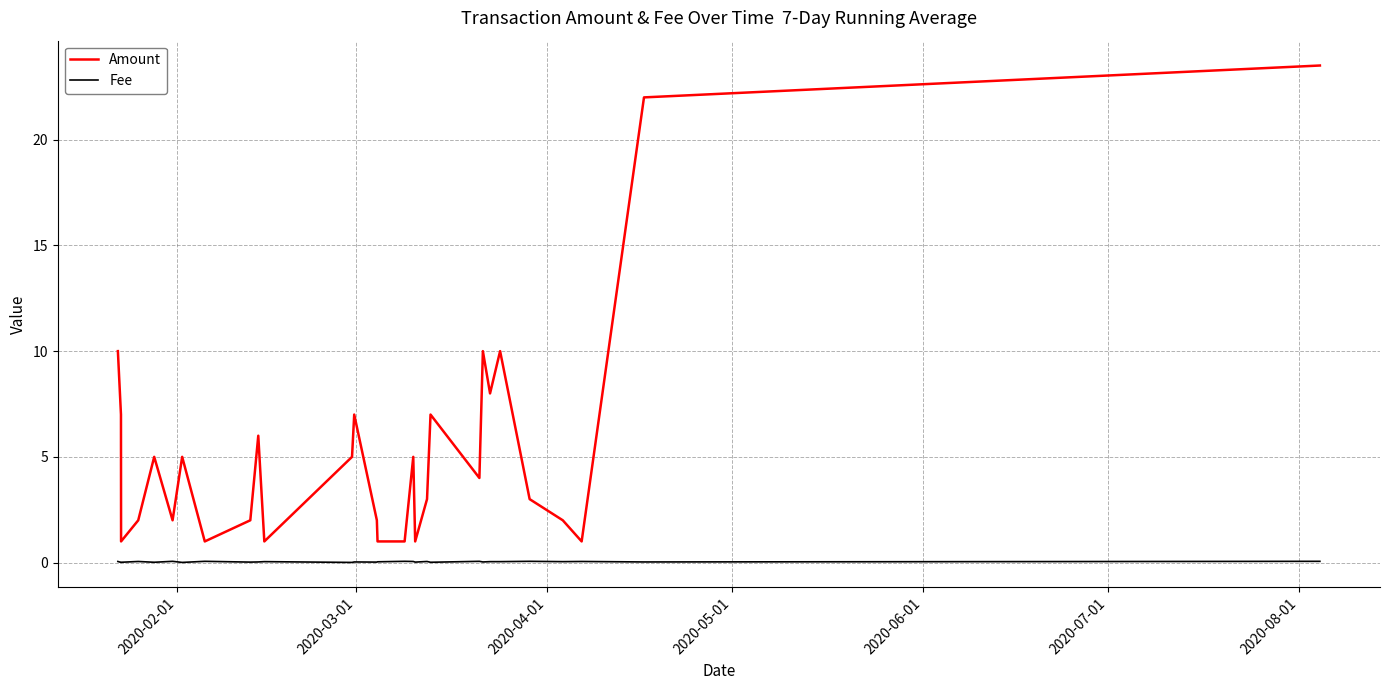

How many lines are shown in the chart?

2